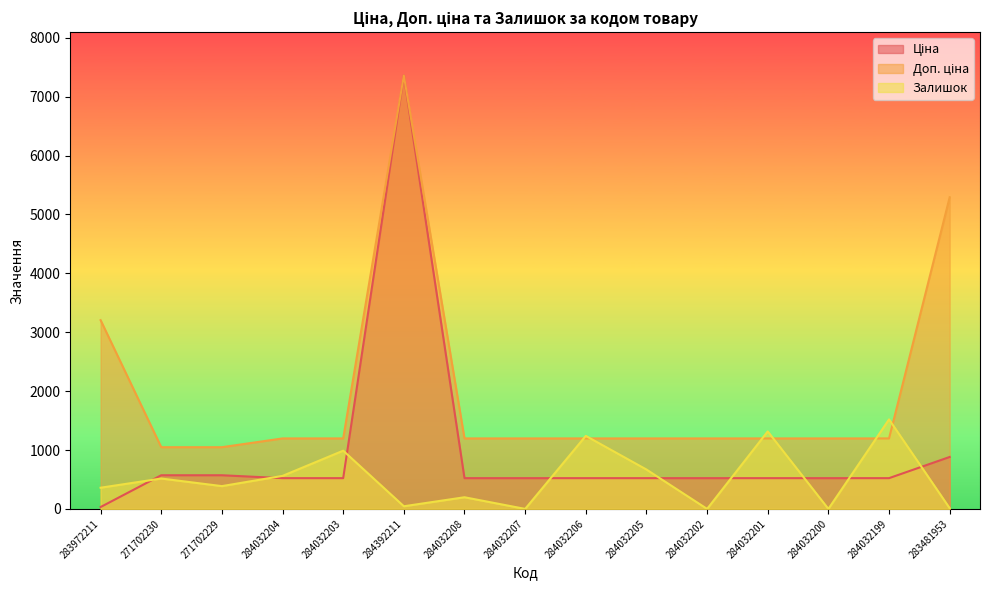

The Доп. ціна series shows 446.6 at 284032208. True or false?

False